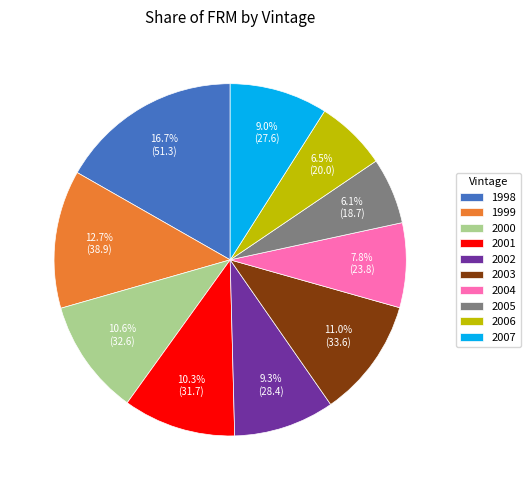

Approximately how many times larger is the value at 2000 compared to 1999?

0.8